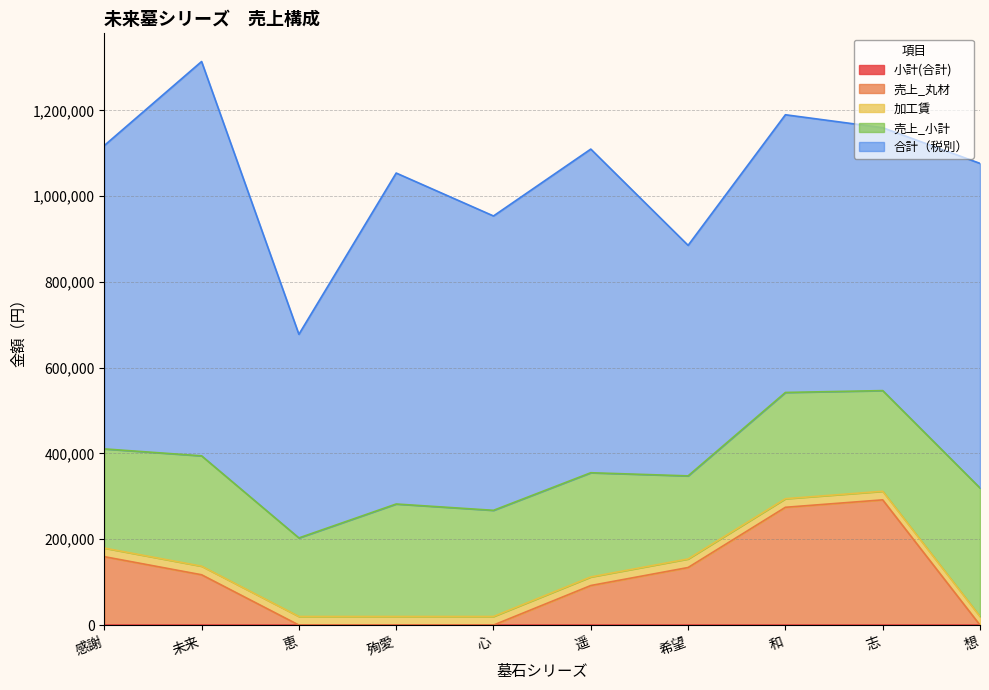

True or false: 売上_小計 and 小計(合計) intersect in this chart.

False